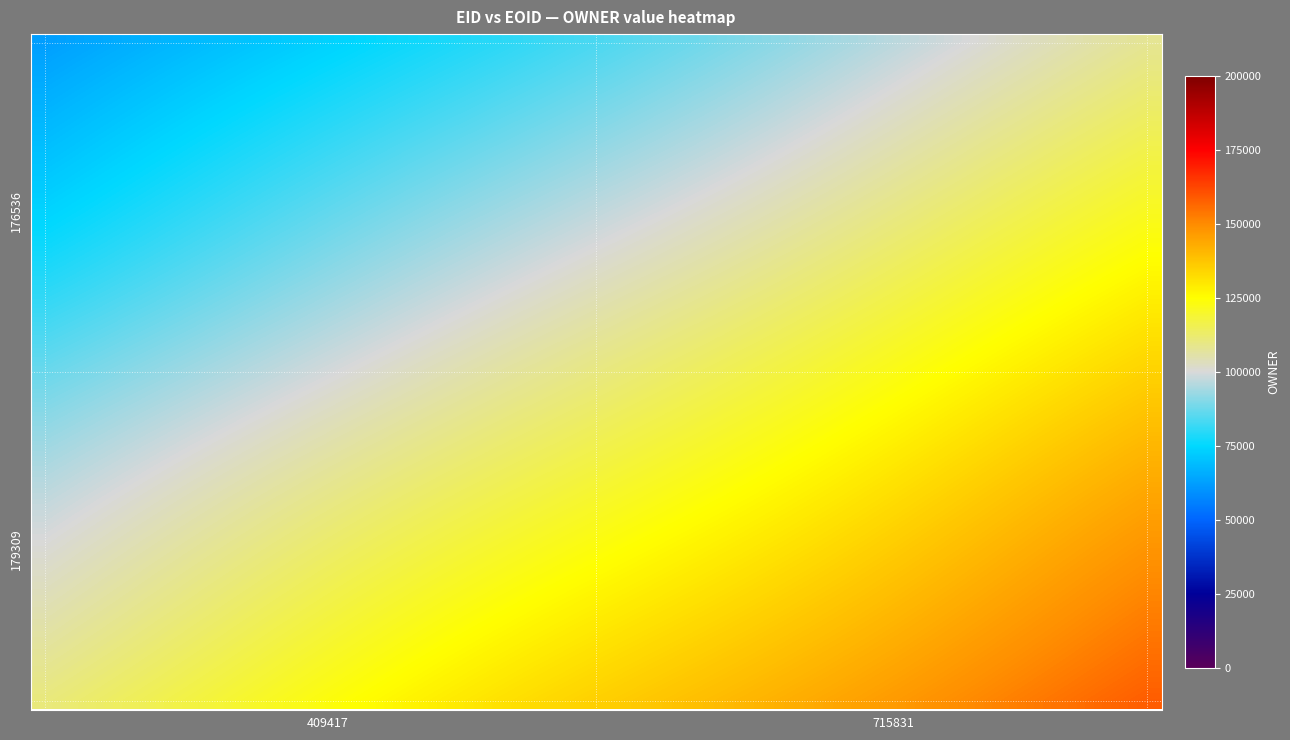

How many data points does each series have?

40